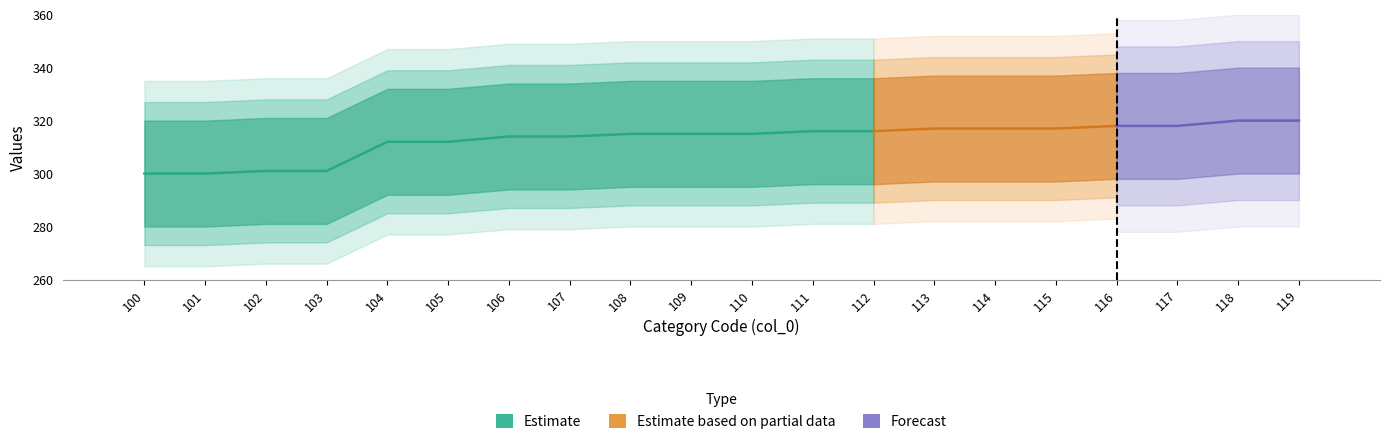

Is it true that the value at 110 is 12.6?

False